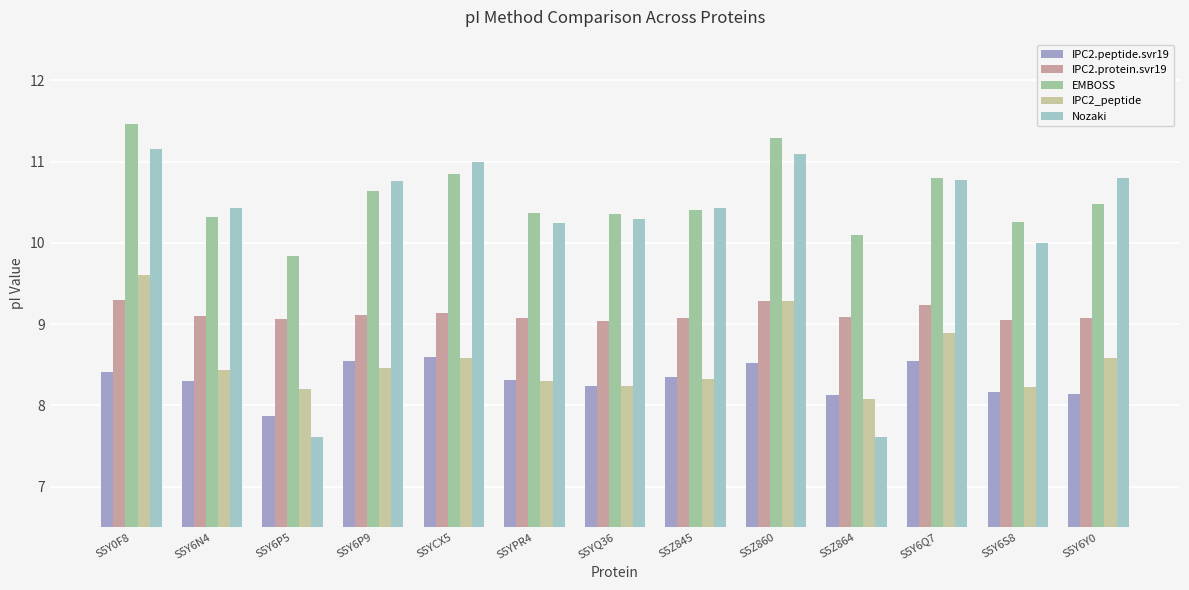

What position from the right is S5YCX5?

9